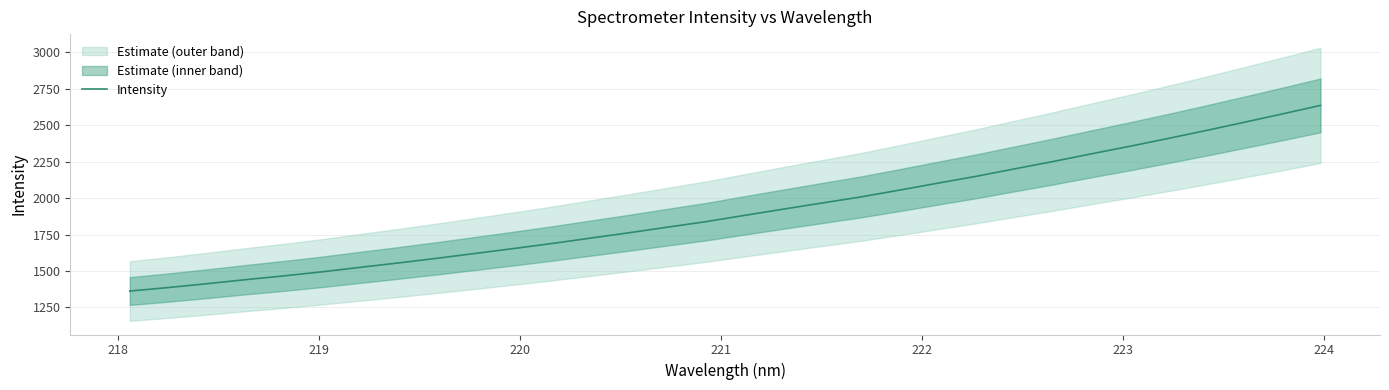

True or false: the data has more than 2 interior local peaks.

False